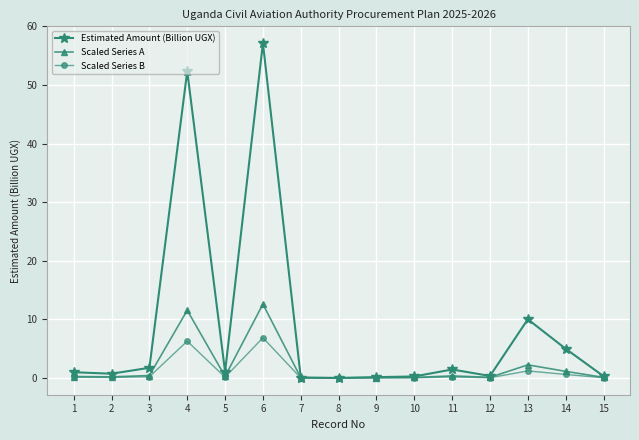

Which series has the widest spread of values?

Estimated Amount (Billion UGX)